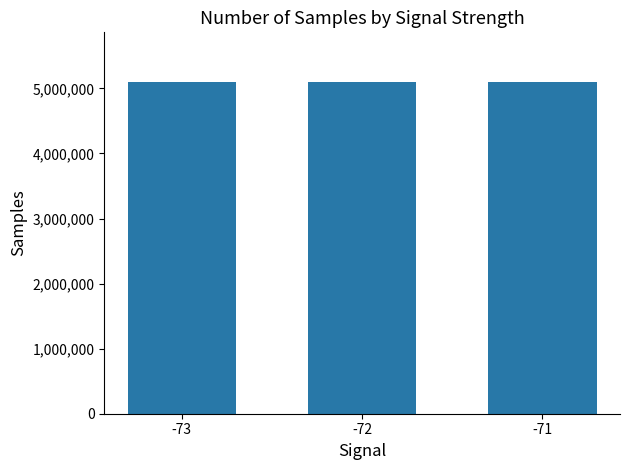

Approximately how many times larger is the value at -71 compared to -73?

1.0